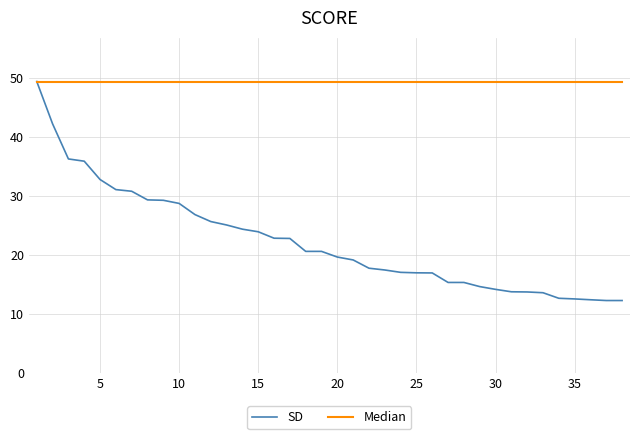

Which series has the largest total across all categories?

Median